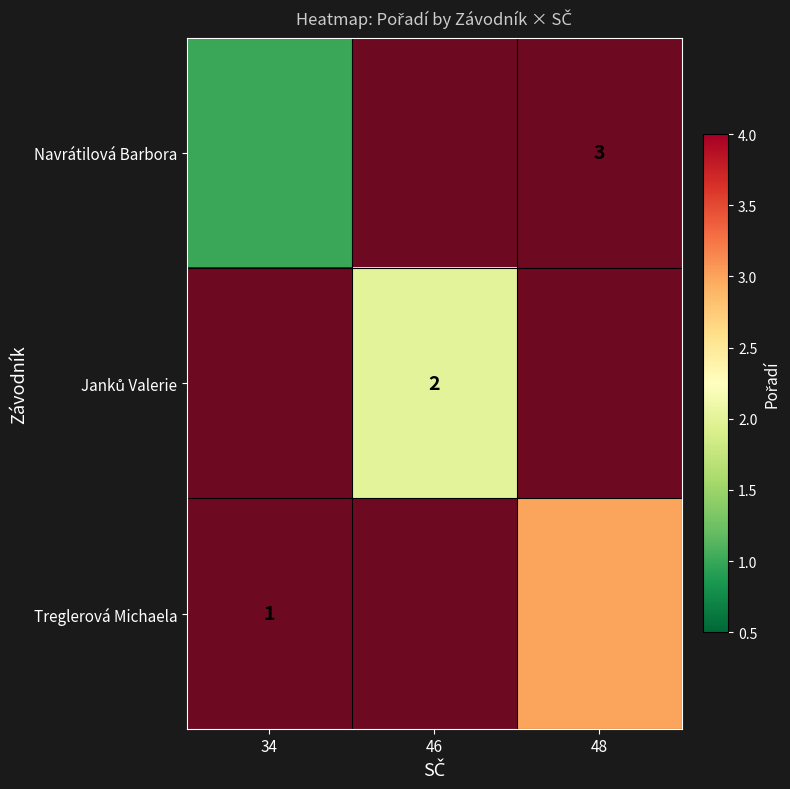

Count the number of data series in this chart.

3